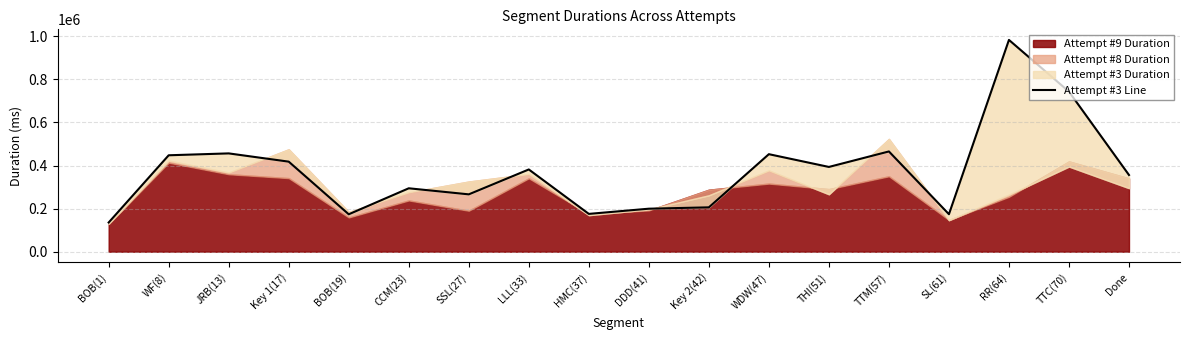

At which category does the chart reach its minimum across all series?

BOB(1)